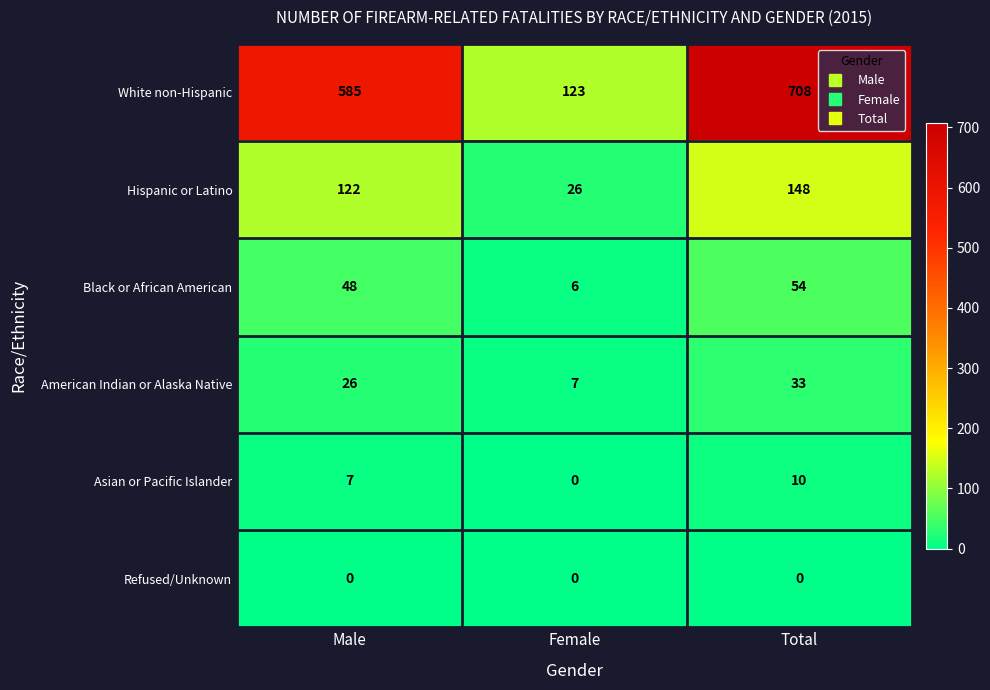

What is the average value of the Hispanic or Latino series?

99